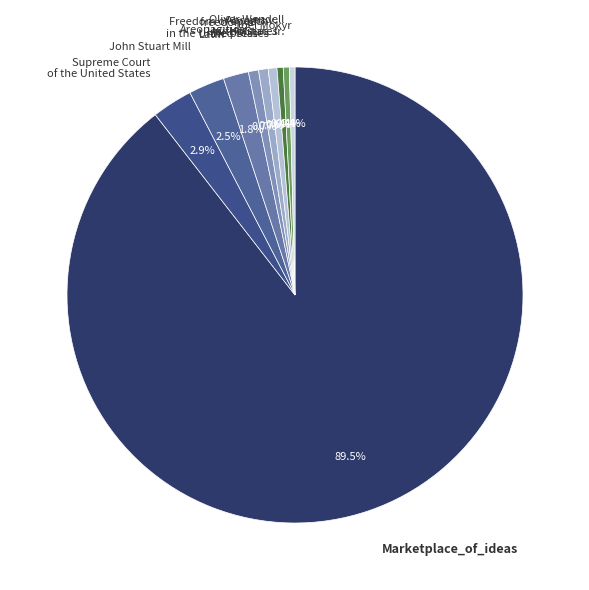

The Latin slice represents 2% of the pie. True or false?

True